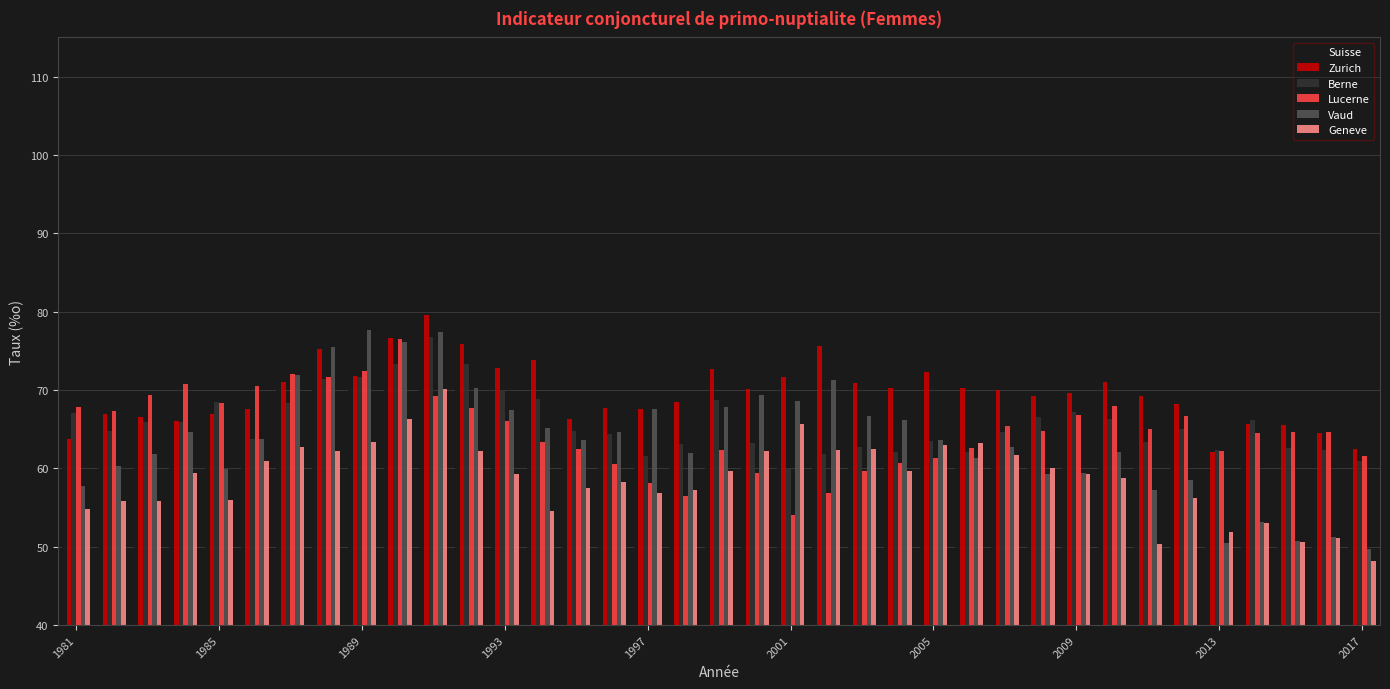

What is the greatest value displayed?

79.6